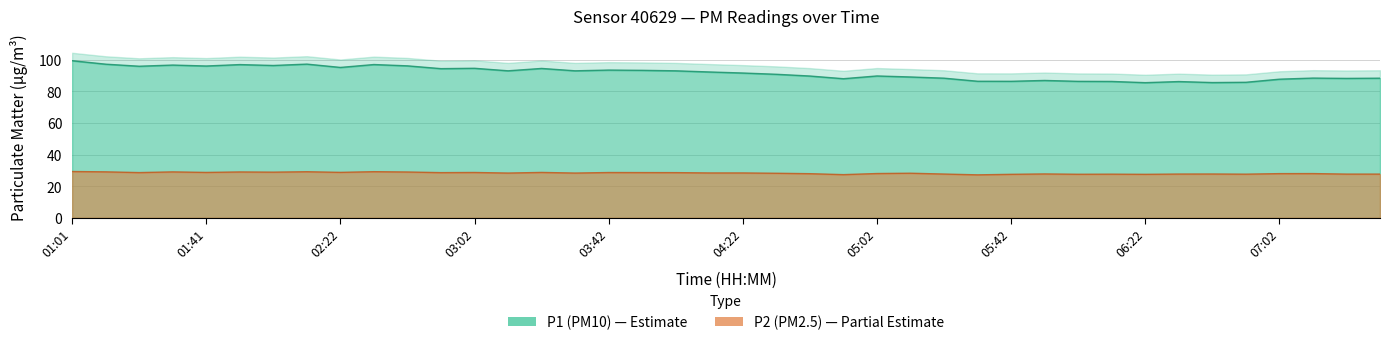

What is the total value across all series at 07:22?

115.9